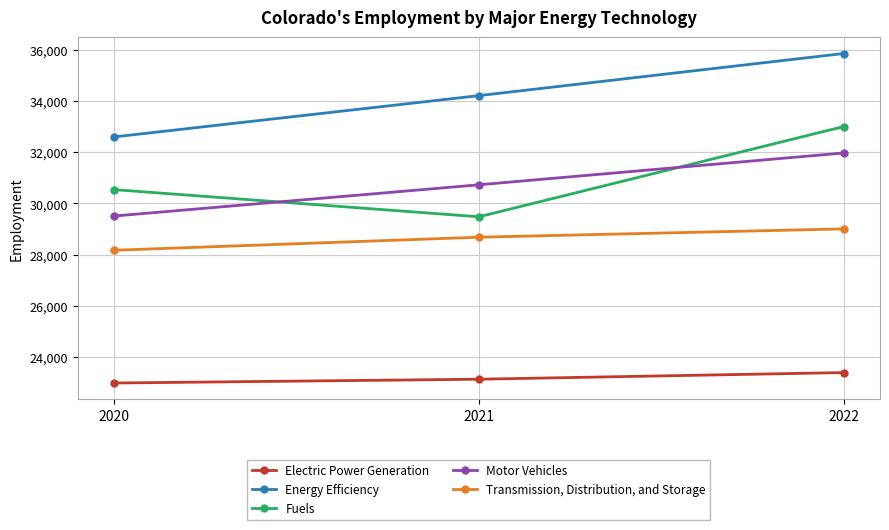

How many data points in Fuels are less than 30538?

1